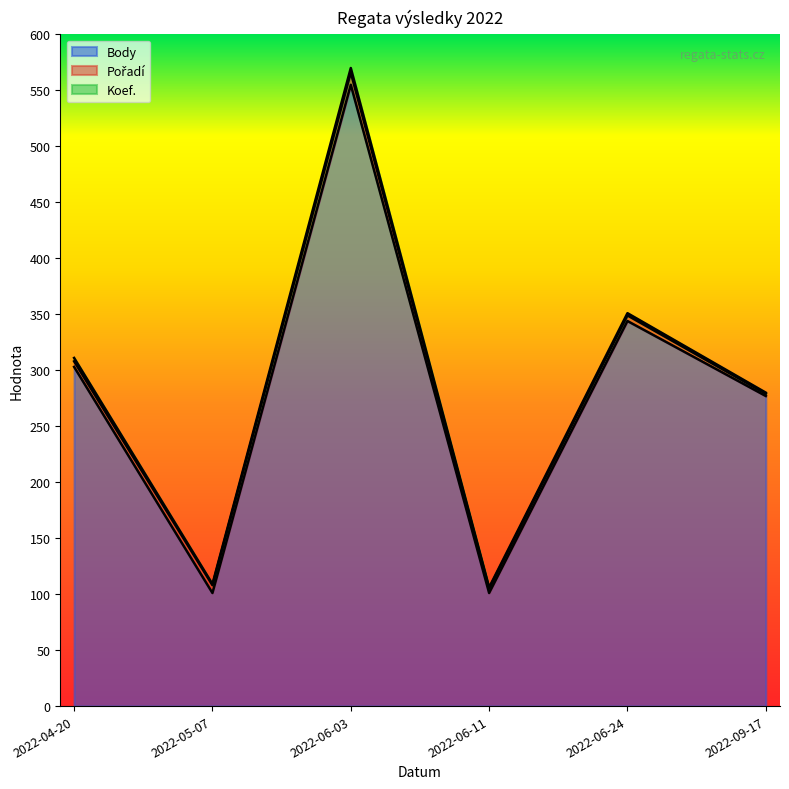

At which category is the sum across all series the highest?

2022-06-03